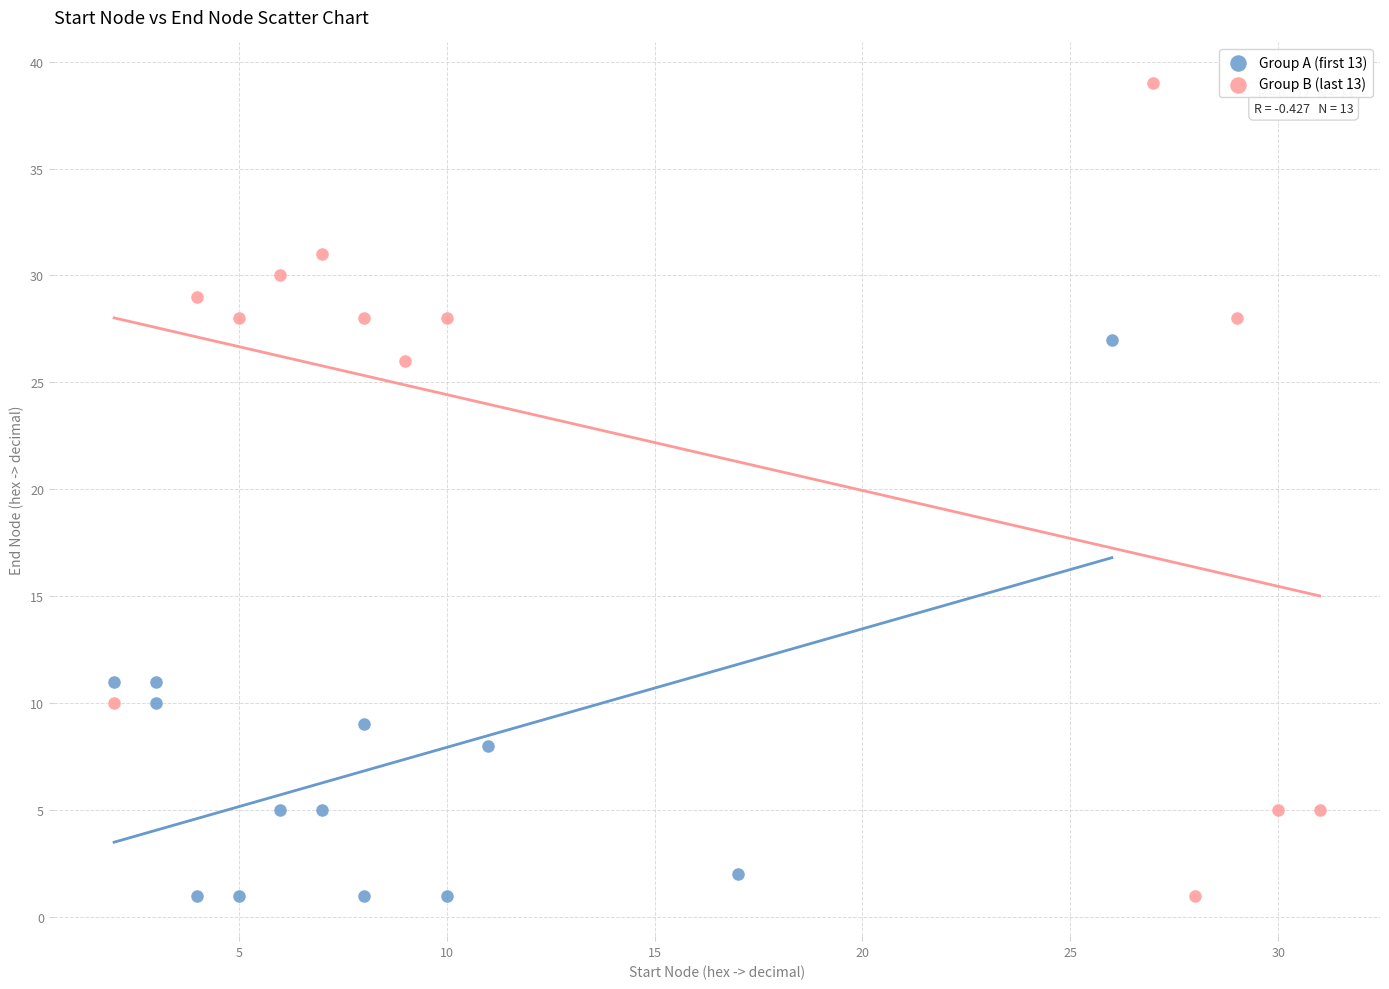

Which series has the largest Y range (max minus min)?

Group B (last 13)